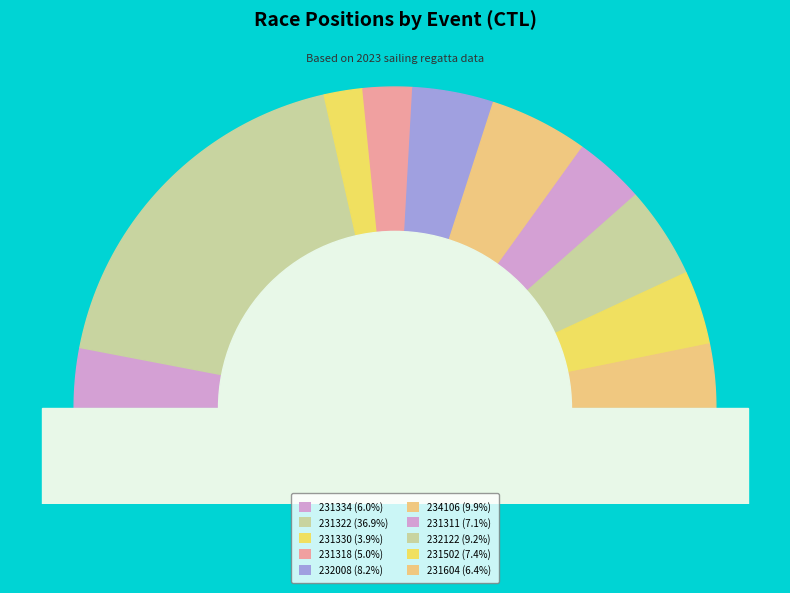

Is it true that 231318 is 16% of the pie?

False